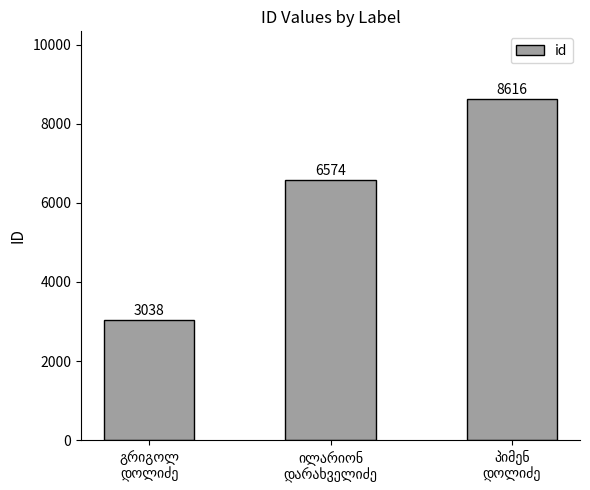

What is the difference between the maximum and second lowest values?

2042